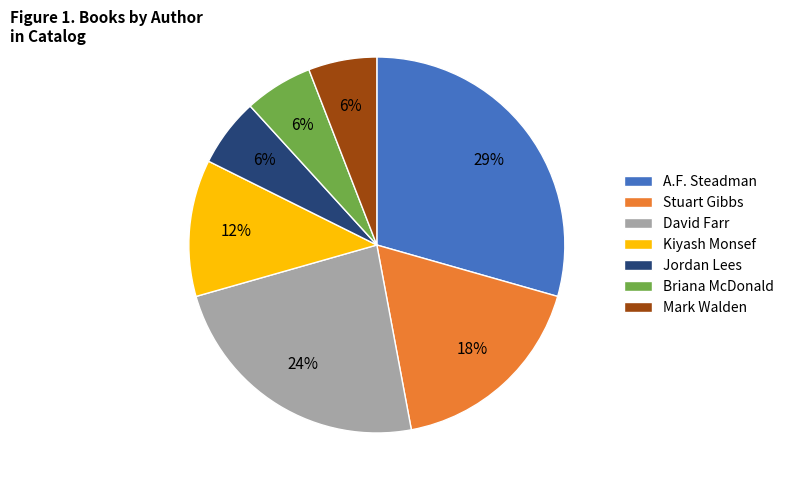

True or false: A.F. Steadman accounts for 29% of the total.

True